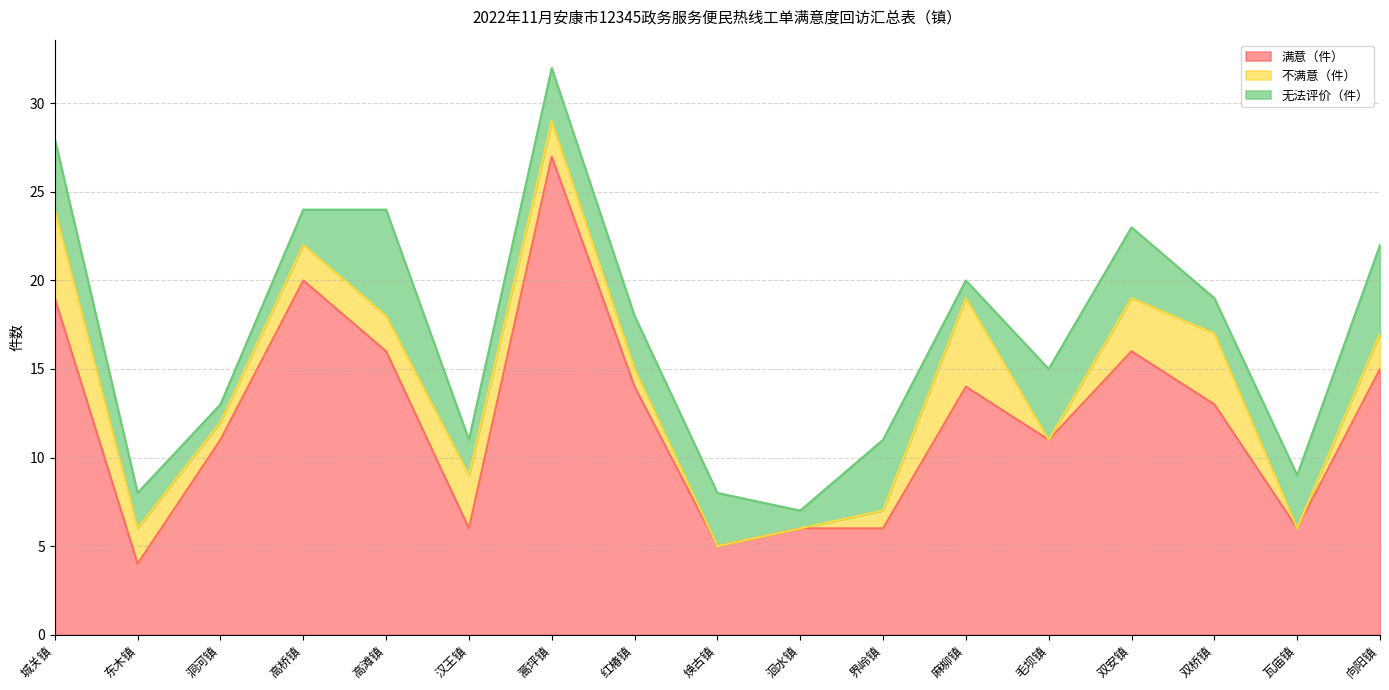

Does the chart display data point markers on the line(s)?

No